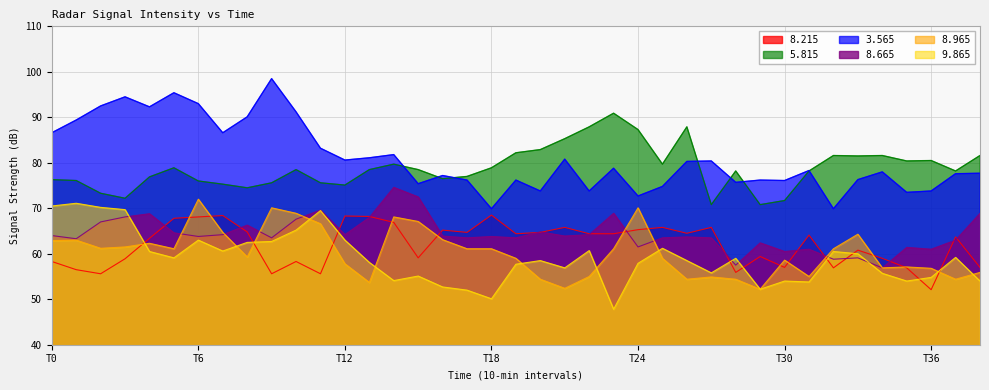

Between 16 and 35, which series saw the biggest shift?

  8.215